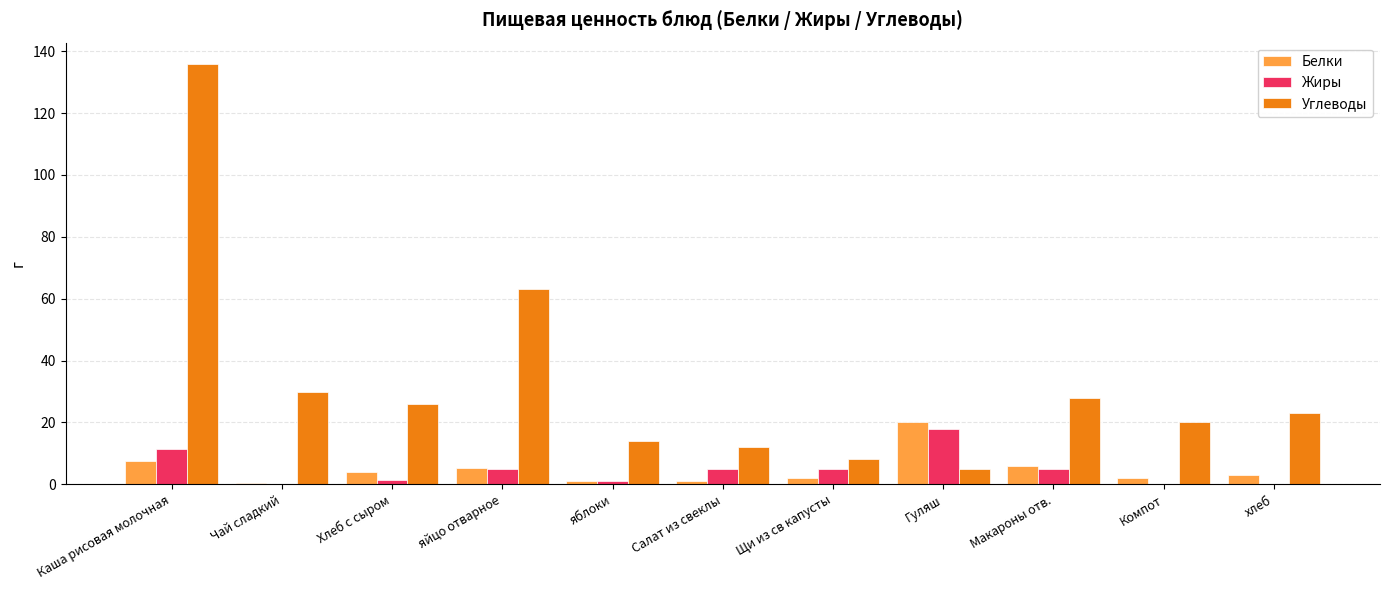

How many categories are shown in the chart?

11